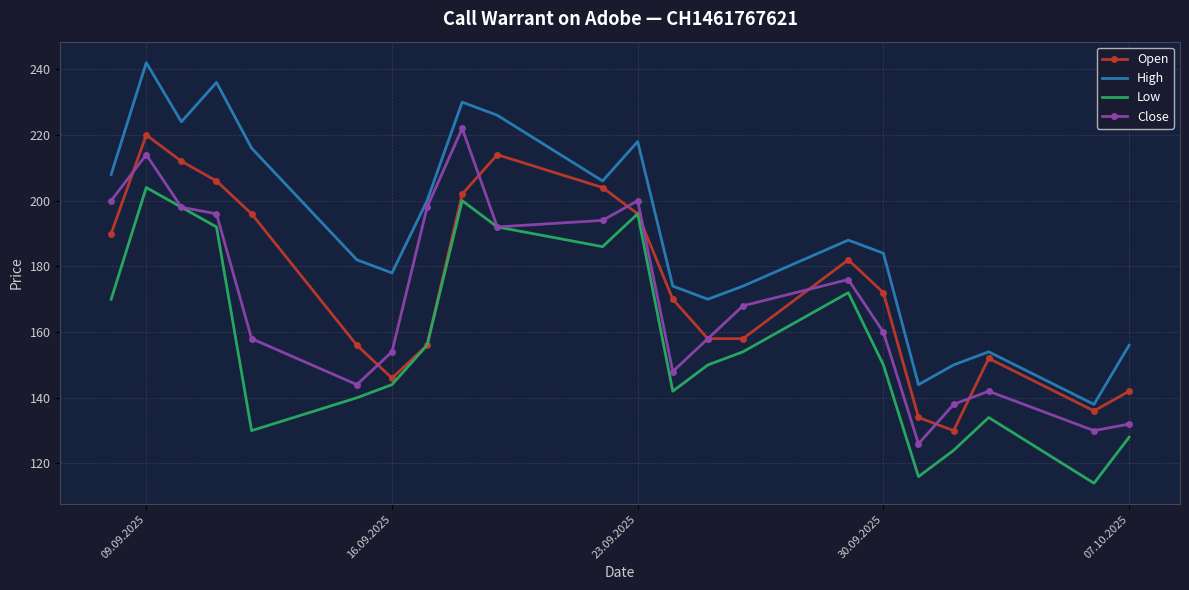

Which series has the largest total across all categories?

High